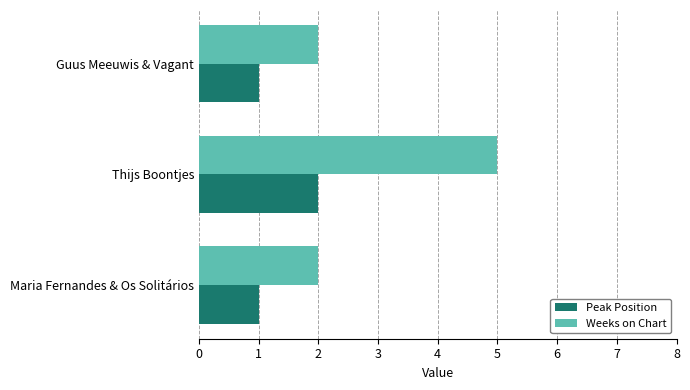

Rank the series by their average value, from lowest to highest.

Peak Position, Weeks on Chart